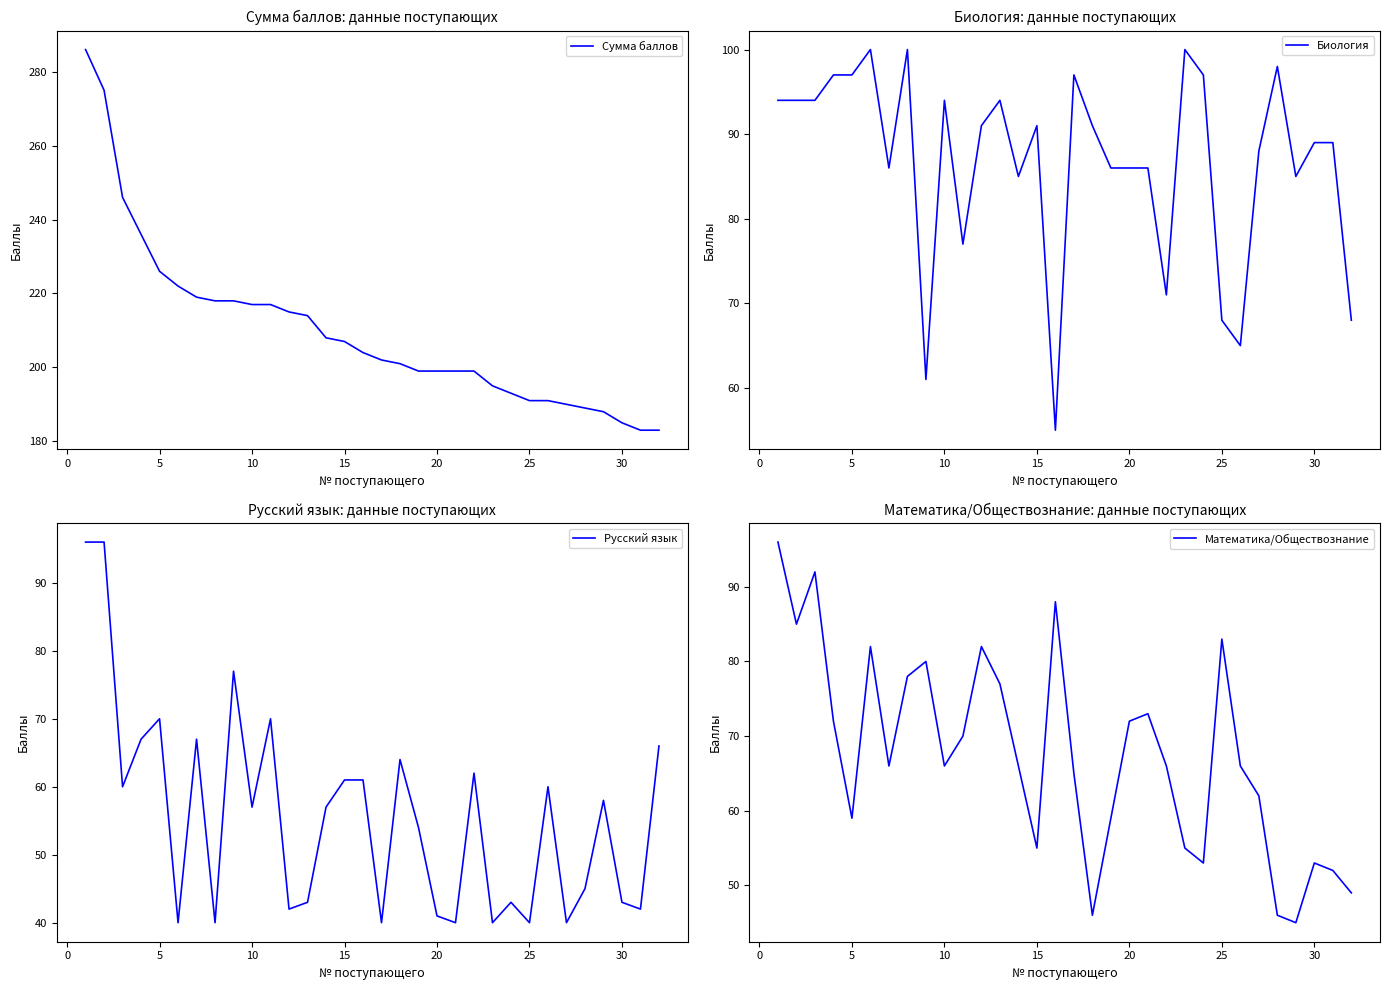

Is it true that Русский язык equals 64 at 30?

False